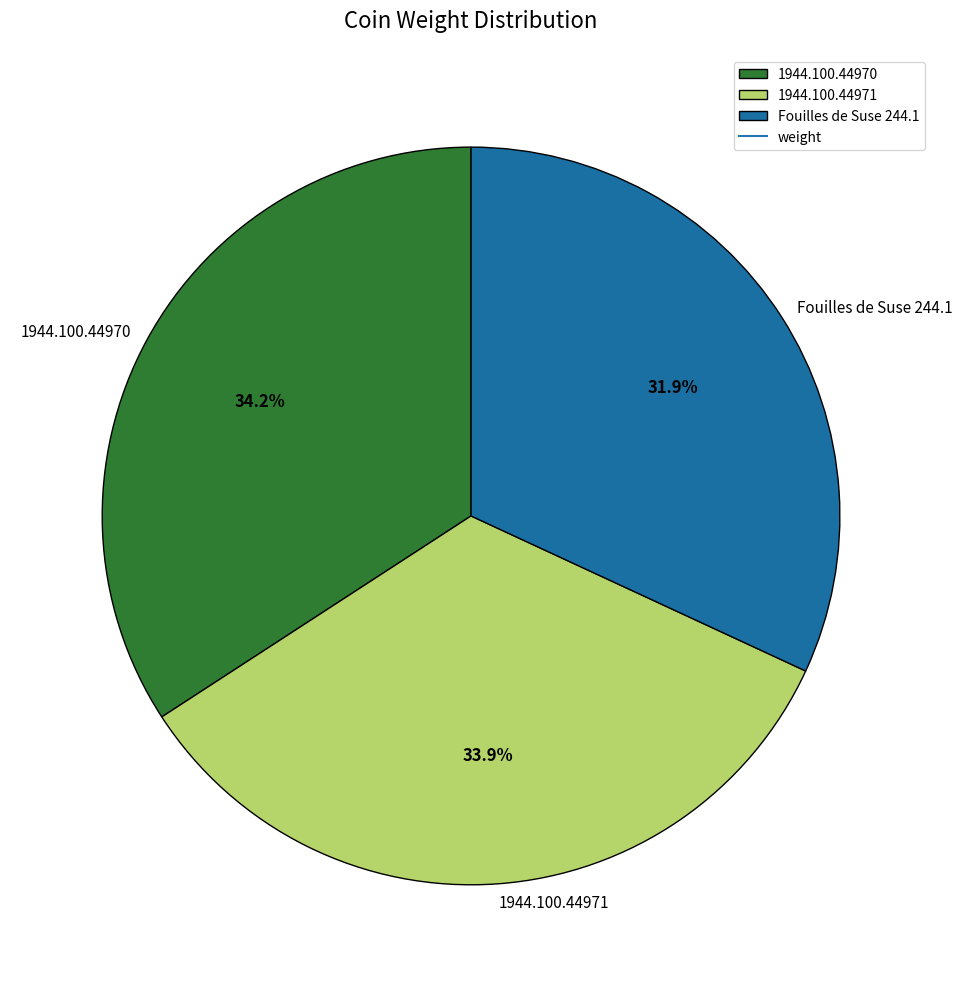

Which has a higher value, 1944.100.44970 or Fouilles de Suse 244.1?

1944.100.44970